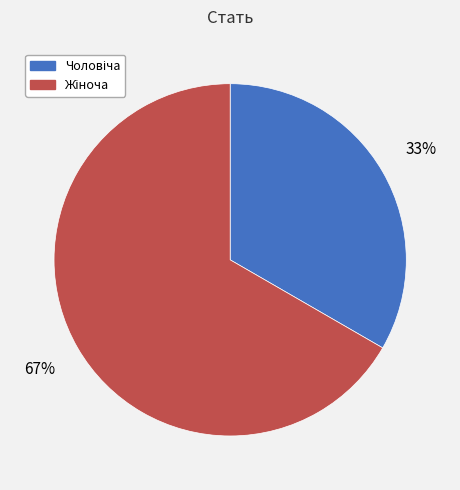

Is there a majority slice in this chart?

Yes